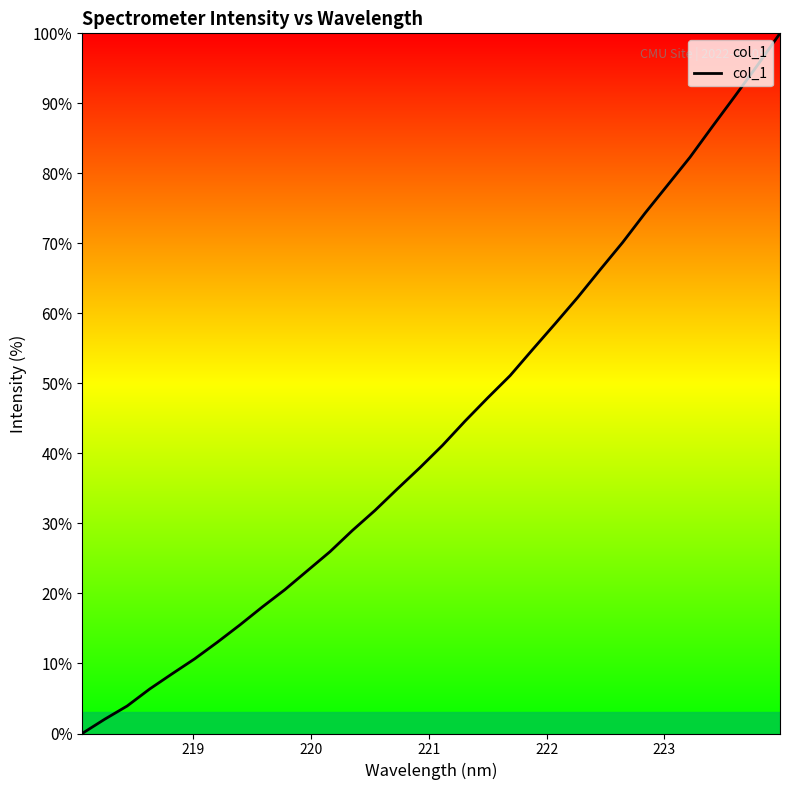

How many categories are shown in the chart?

32